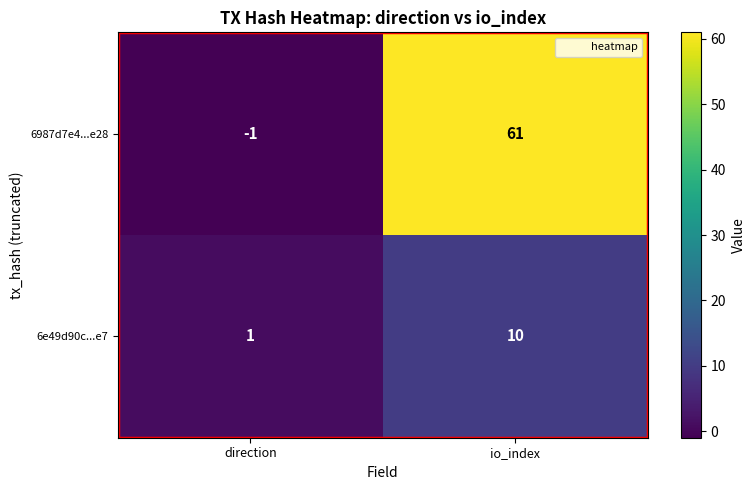

Which series has the largest range (max minus min)?

6987d7e4...e28